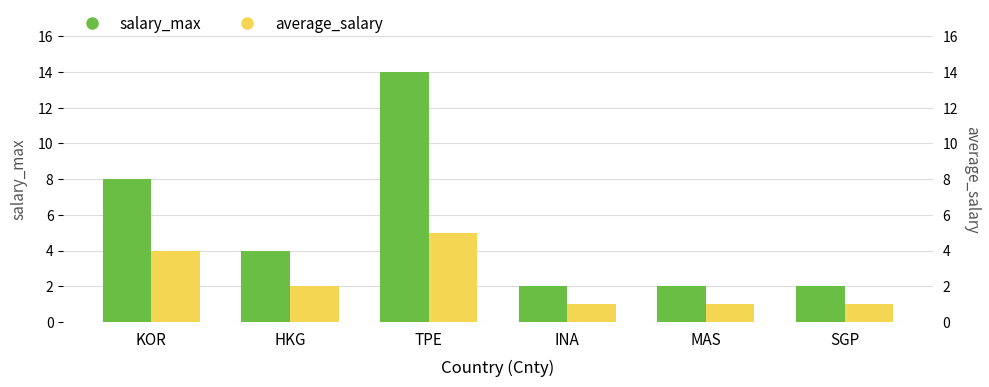

Between INA and HKG, which is larger?

HKG